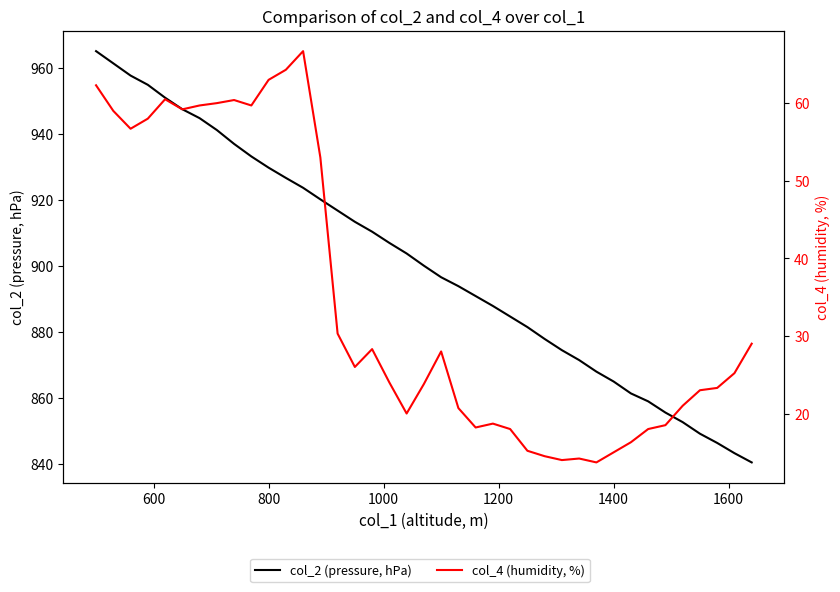

What is the difference between the maximum and second lowest values in the col_4 (humidity, %) series?

52.7